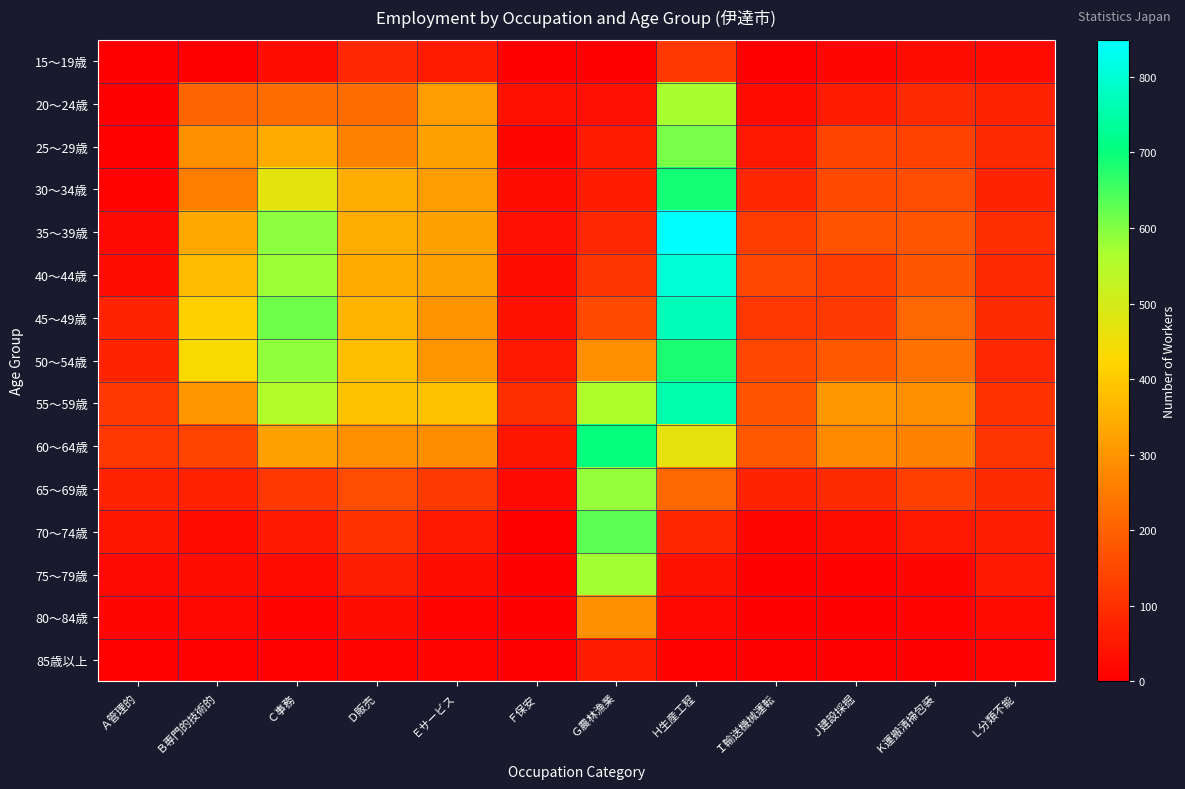

At which category does the chart reach its minimum across all series?

Ａ管理的